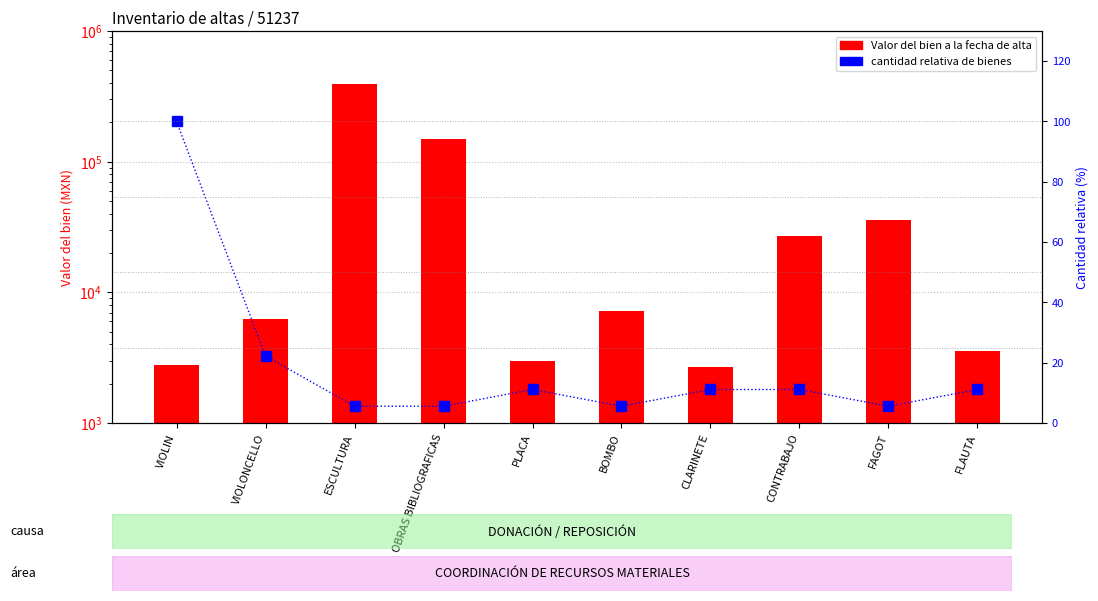

What is the sum of the cantidad relativa de bienes values at VIOLIN and CONTRABAJO?

111.1